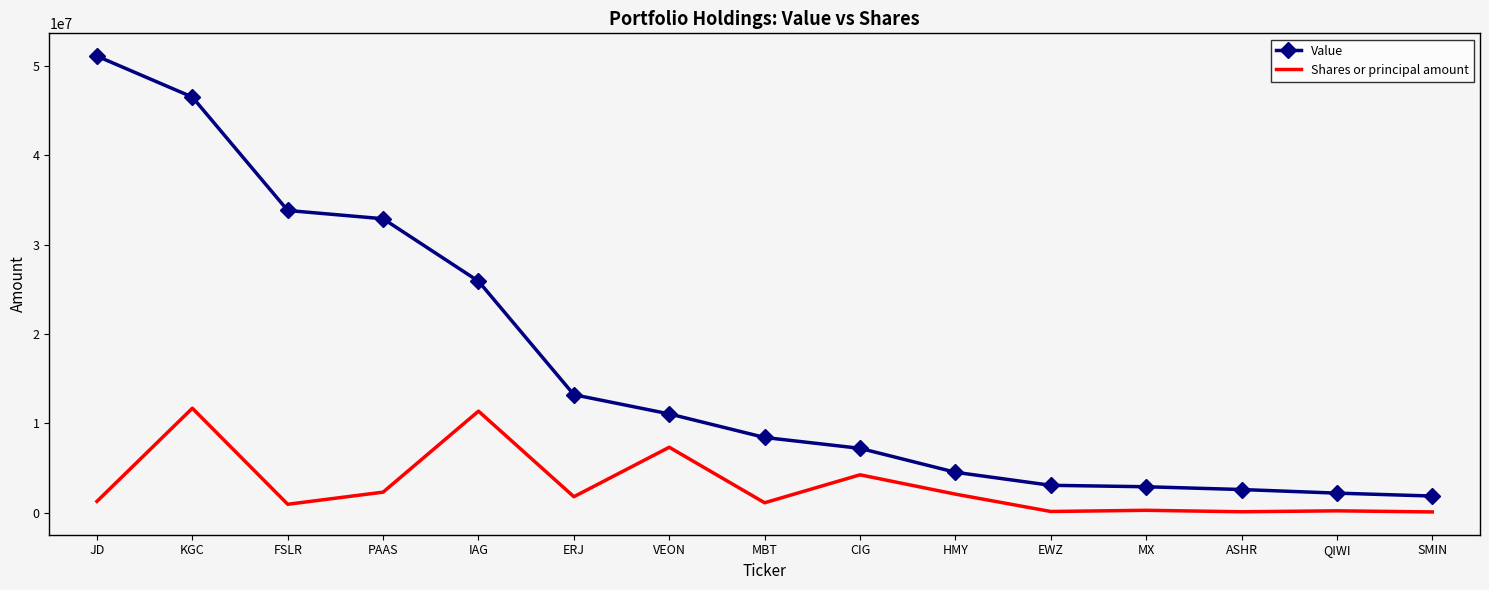

Which series has the largest total across all categories?

Value